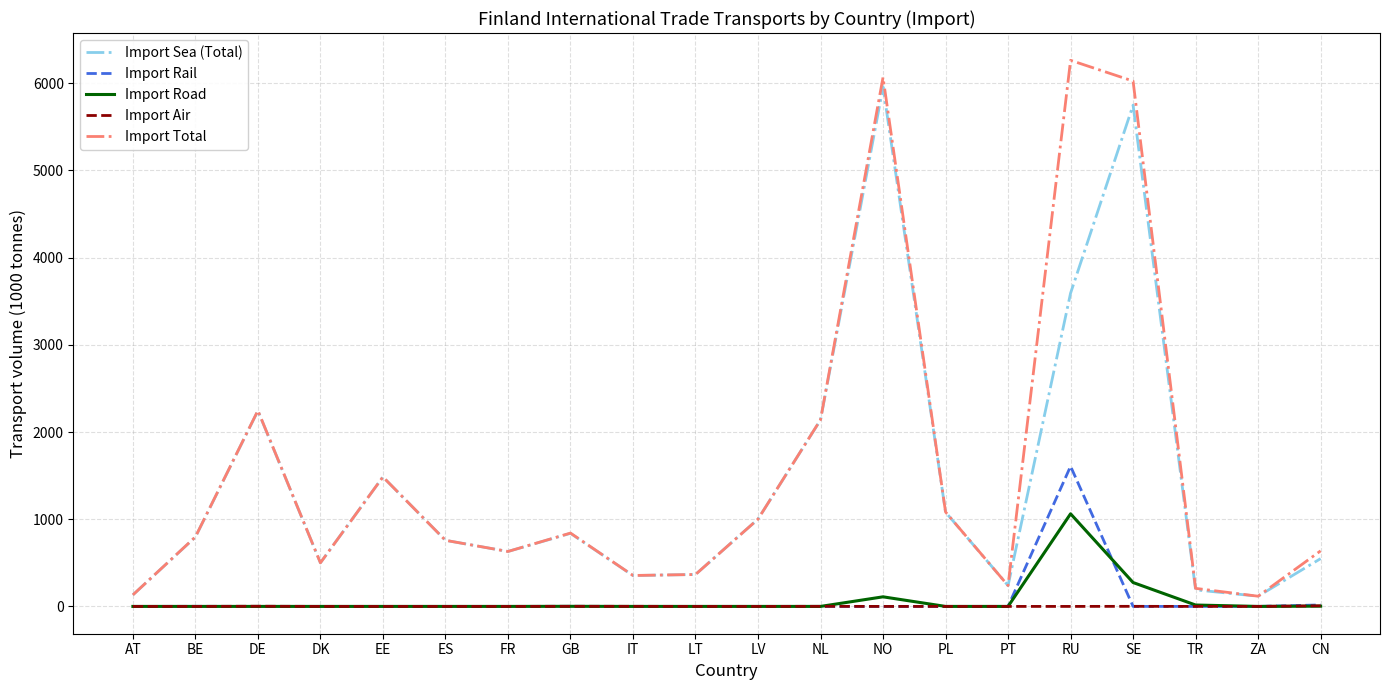

What is the difference between the maximum and minimum values in the Import Road series?

1062